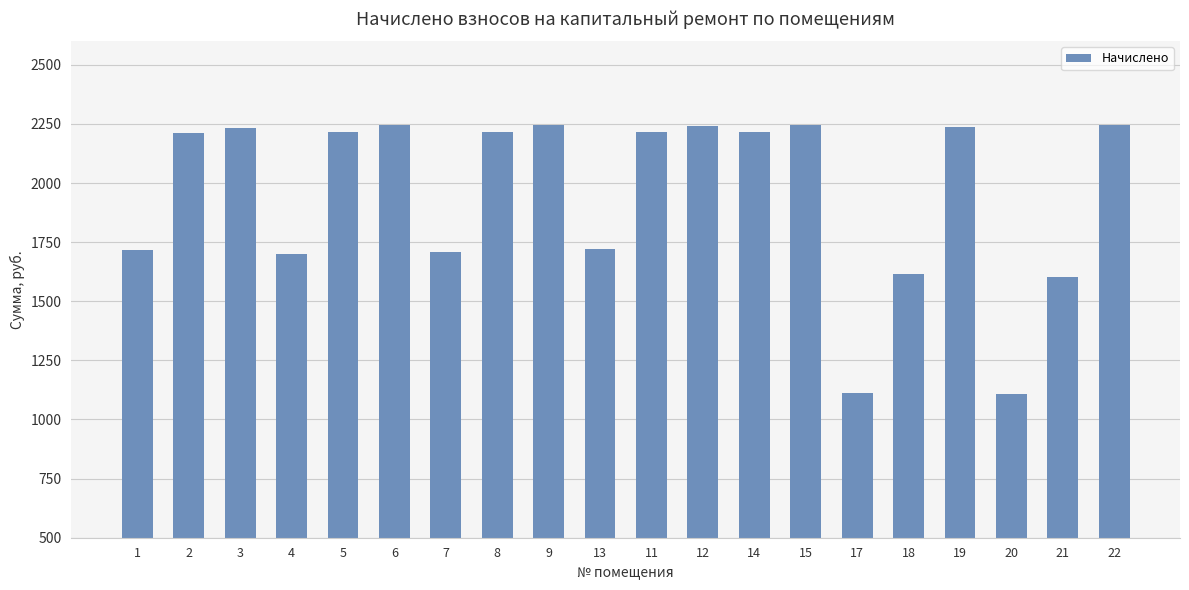

What is the average value?

1952.3